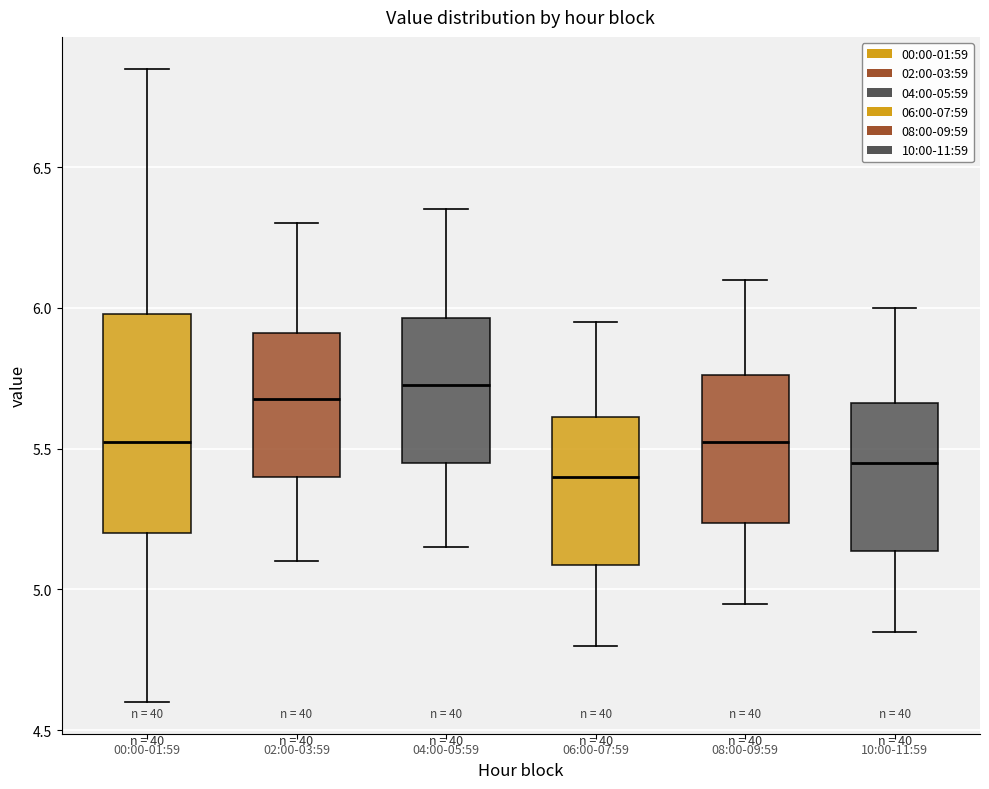

Reading left to right, transcribe this box plot: for each box, give where its median line is, the range the box spans, and where its two whiskers end, as read against the y-axis. The values are not printed on the chart, so give them approximately, as read against the axis.

00:00-01:59: median 5.55, box 5.20 to 6.00, whiskers 4.60 to 6.85
02:00-03:59: median 5.70, box 5.40 to 5.90, whiskers 5.10 to 6.30
04:00-05:59: median 5.75, box 5.45 to 5.95, whiskers 5.15 to 6.35
06:00-07:59: median 5.40, box 5.10 to 5.60, whiskers 4.80 to 5.95
08:00-09:59: median 5.55, box 5.25 to 5.75, whiskers 4.95 to 6.10
10:00-11:59: median 5.45, box 5.15 to 5.65, whiskers 4.85 to 6.00